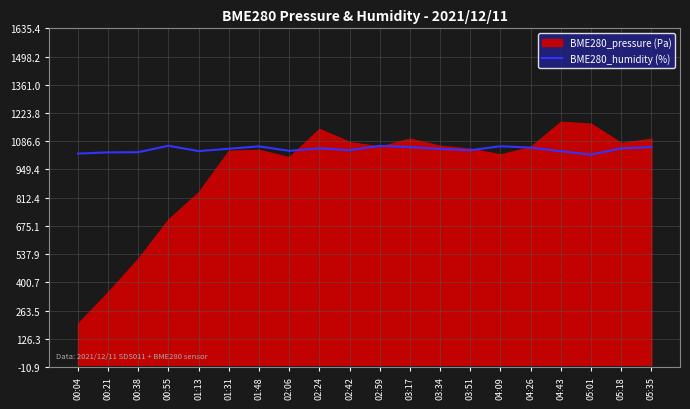

Is it true that the value at 04:43 is 1037.8?

True